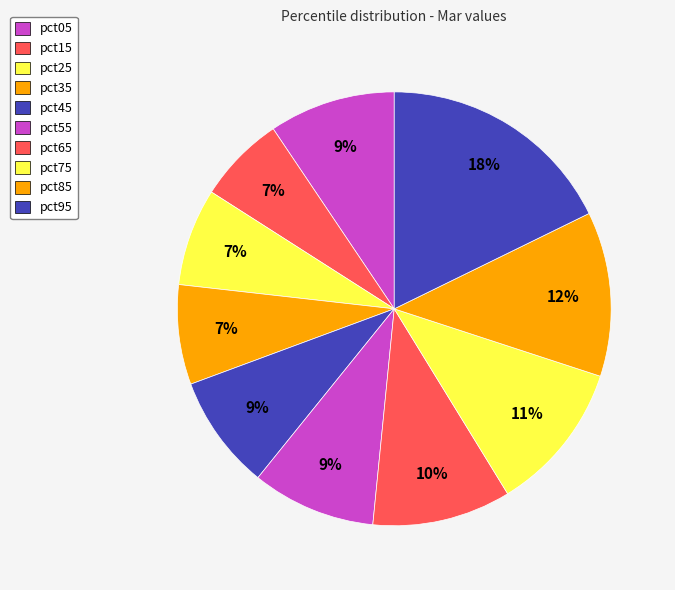

What percentage is NOT represented by pct85?

87.7%